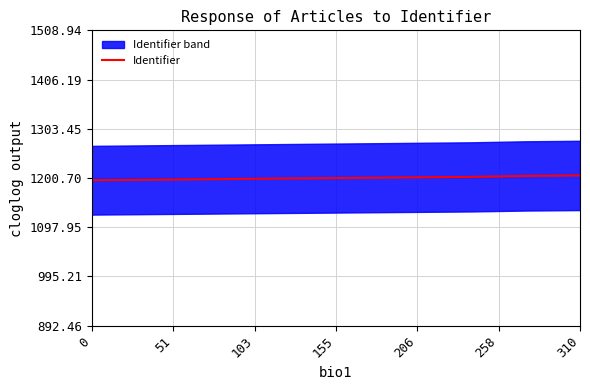

What is the maximum value shown in the chart?

1206